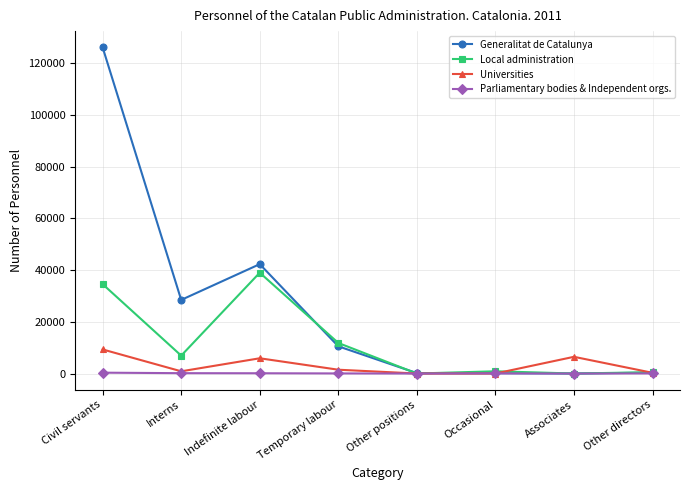

Rank the series by their maximum value, from lowest to highest.

Parliamentary bodies & Independent orgs., Universities, Local administration, Generalitat de Catalunya